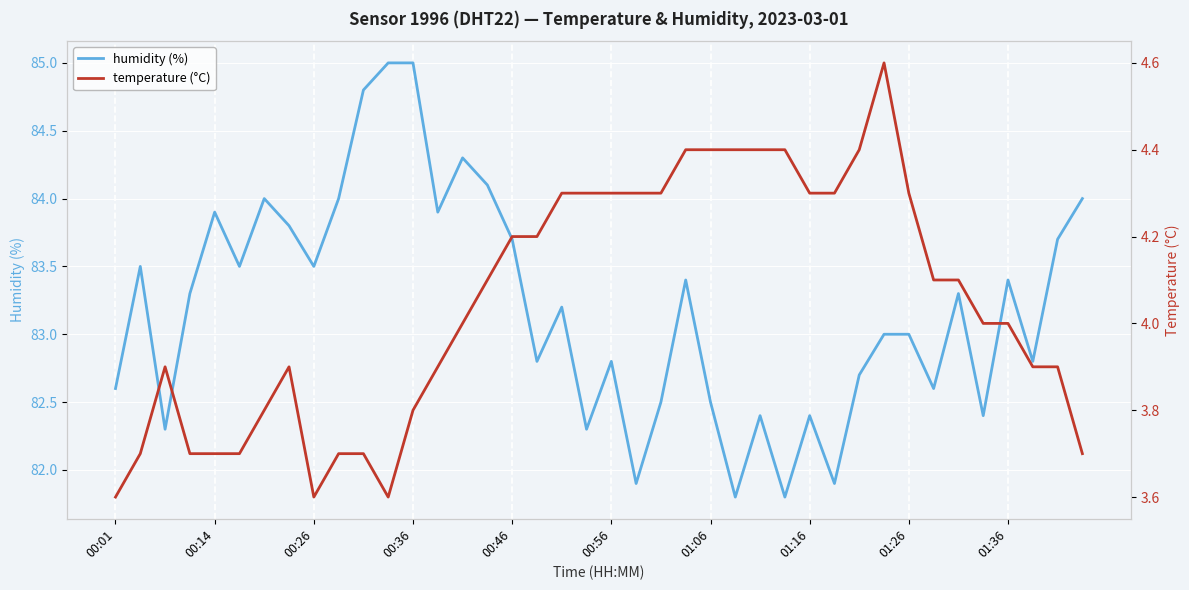

True or false: humidity and temperature cross at least once.

False